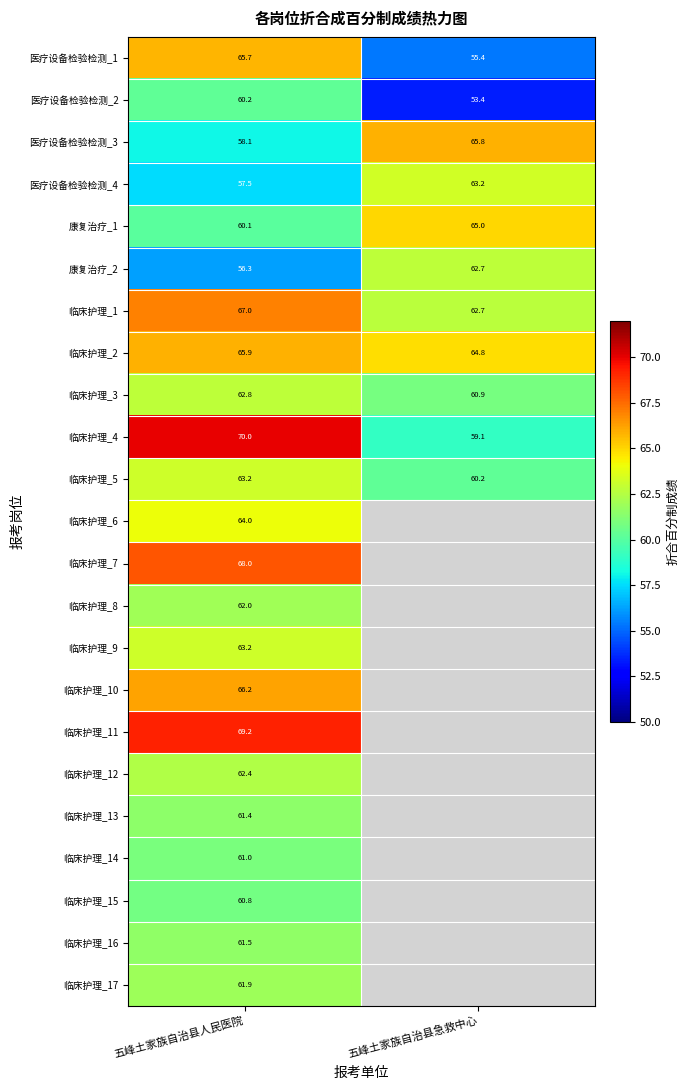

At how many categories does at least one series exceed 52?

2